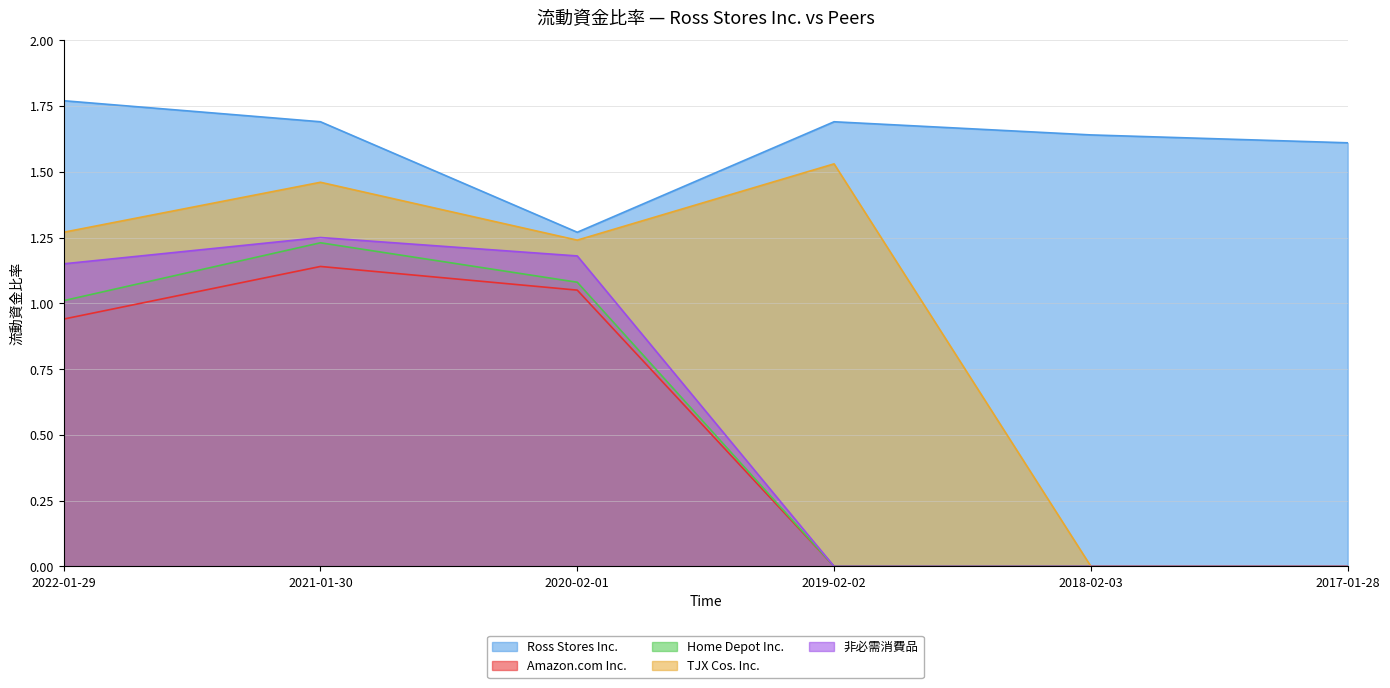

True or false: Home Depot Inc. has a value of 0.4 at 2021-01-30.

False